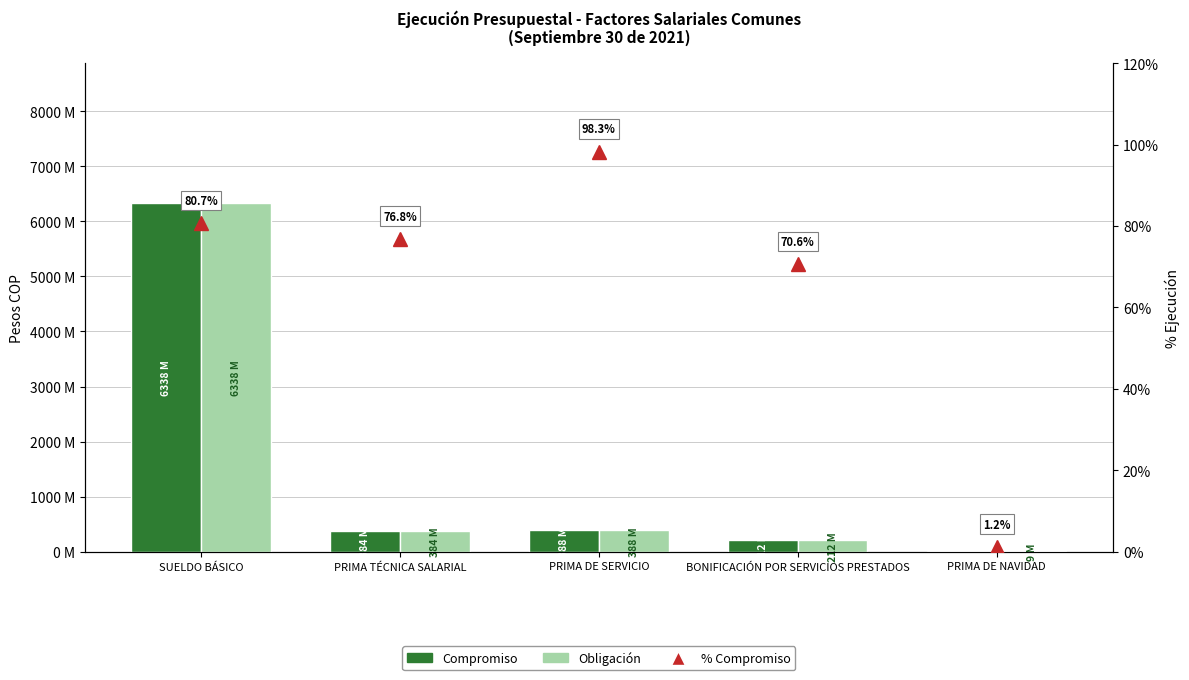

What is the approximate value of Compromiso at BONIFICACIÓN POR SERVICIOS PRESTADOS?

211765094